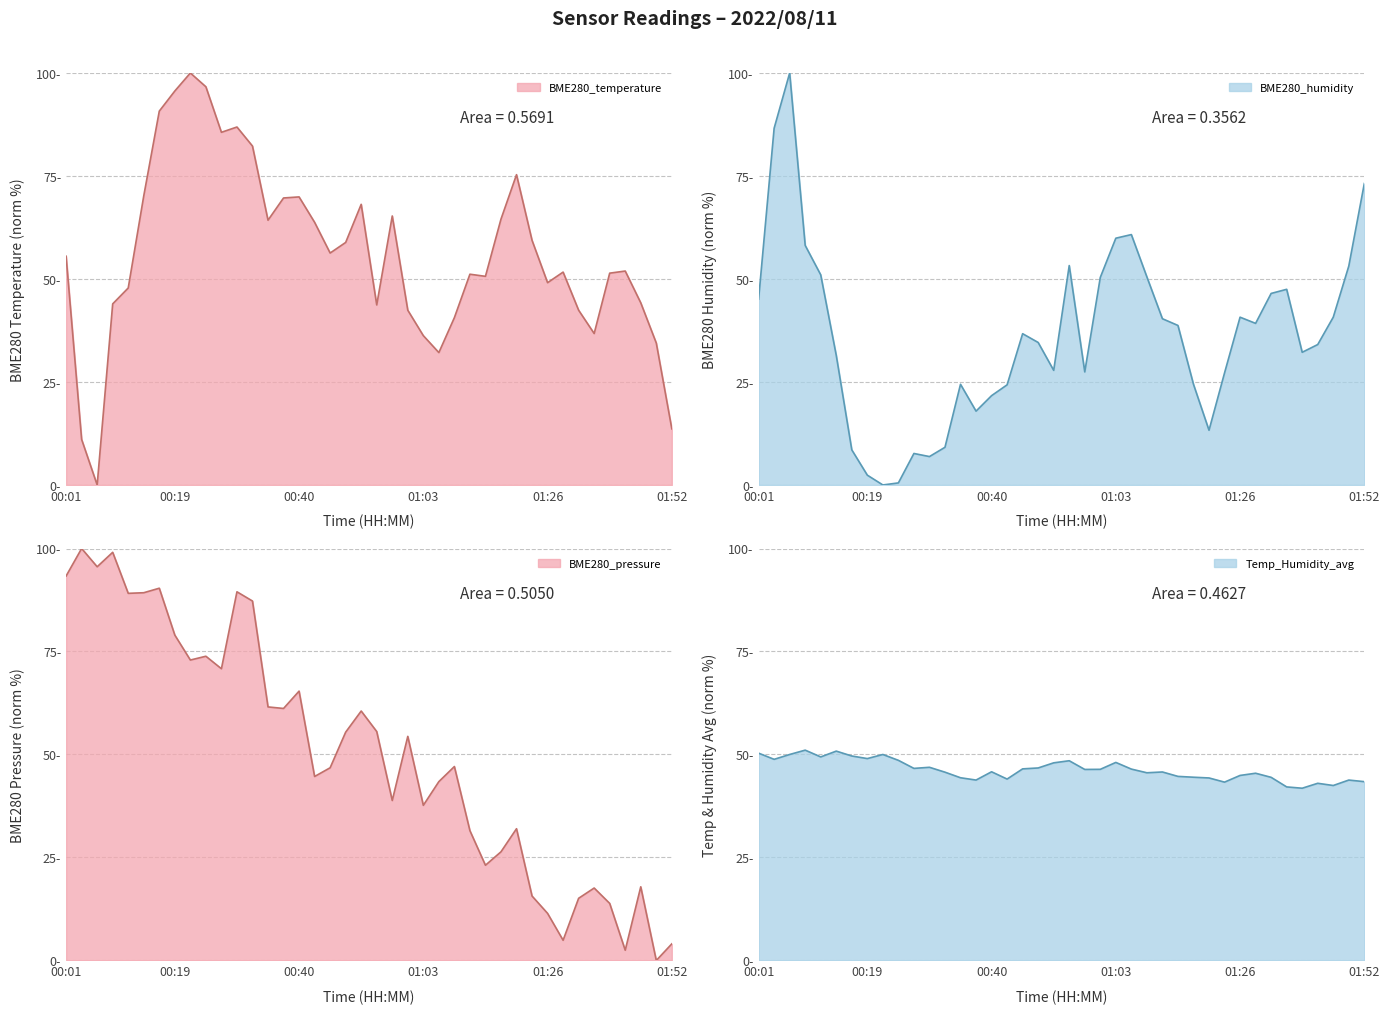

Does the chart have visible grid lines?

Yes